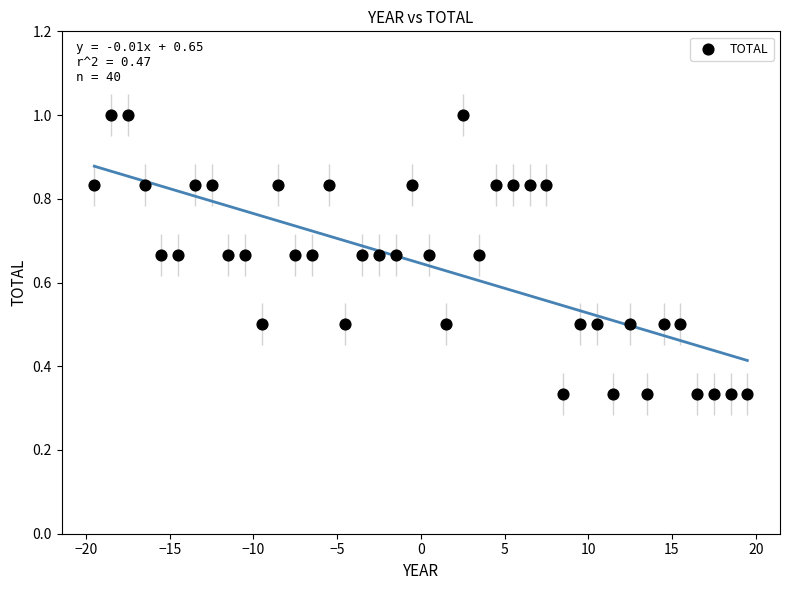

What is the range of X values (max minus min)?

39.0